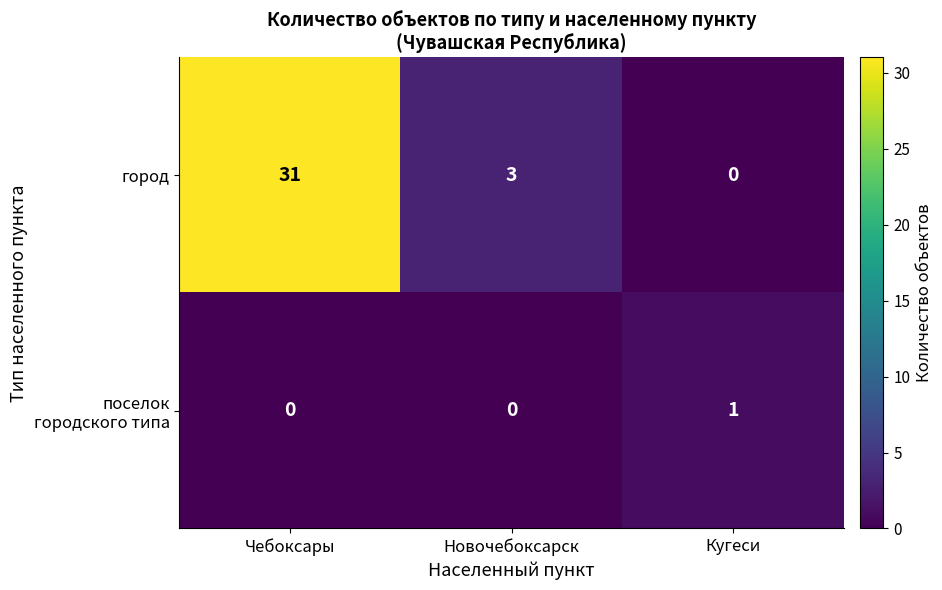

What is the spread (max minus min) of values at Новочебоксарск?

3